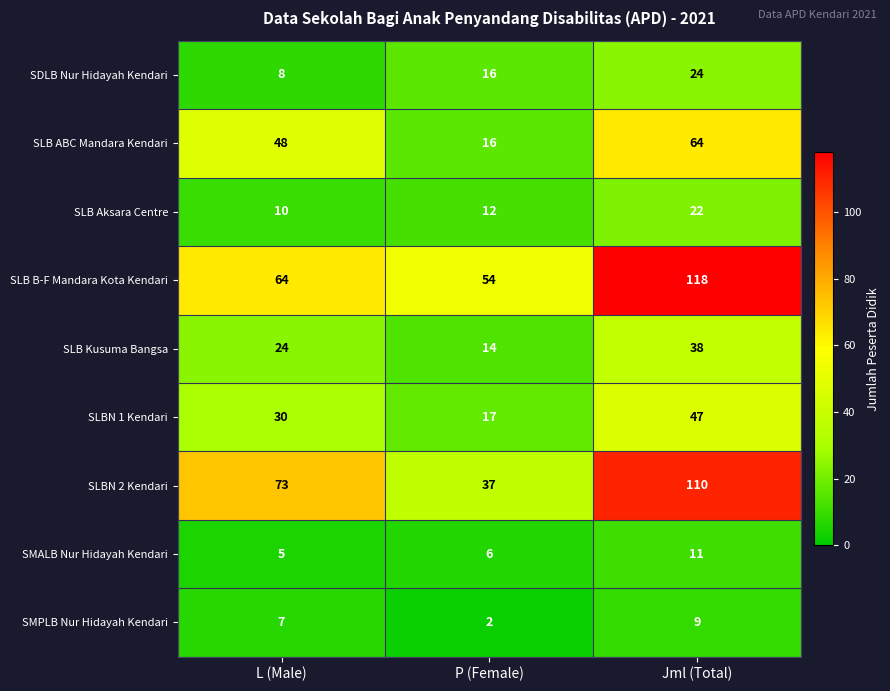

What is the difference between the highest and lowest values at L (Male)?

68